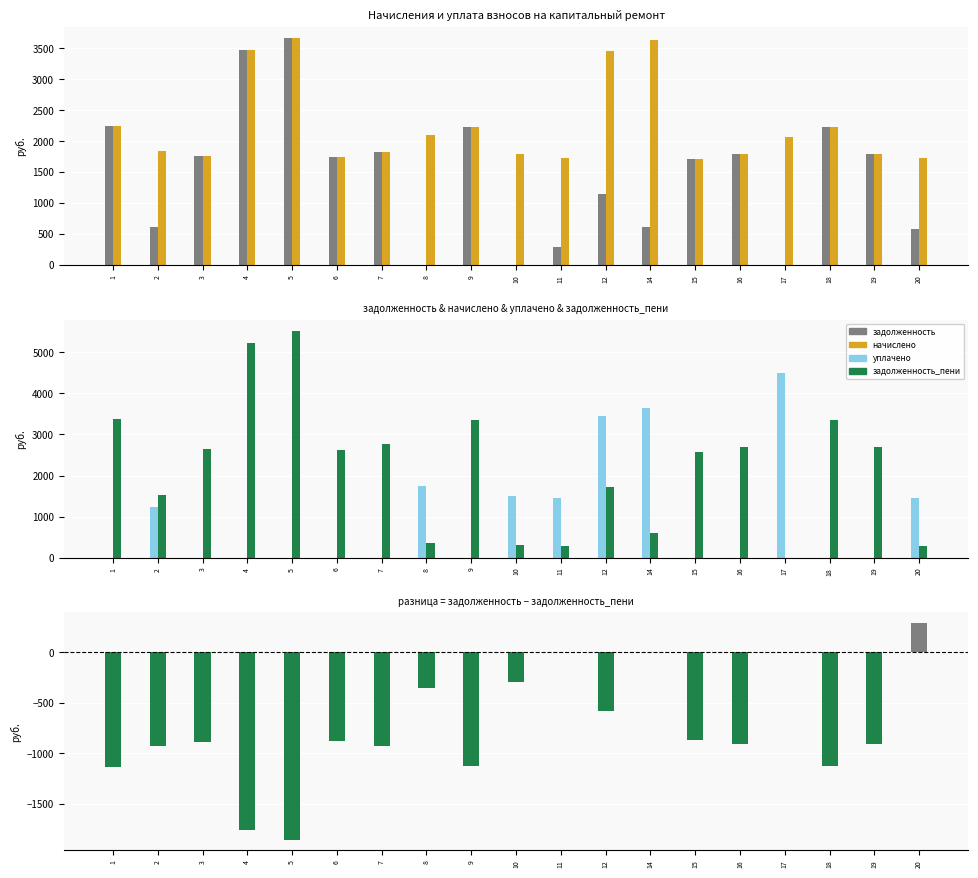

Is the value of уплачено at 1 greater than the value of начислено at 11?

No